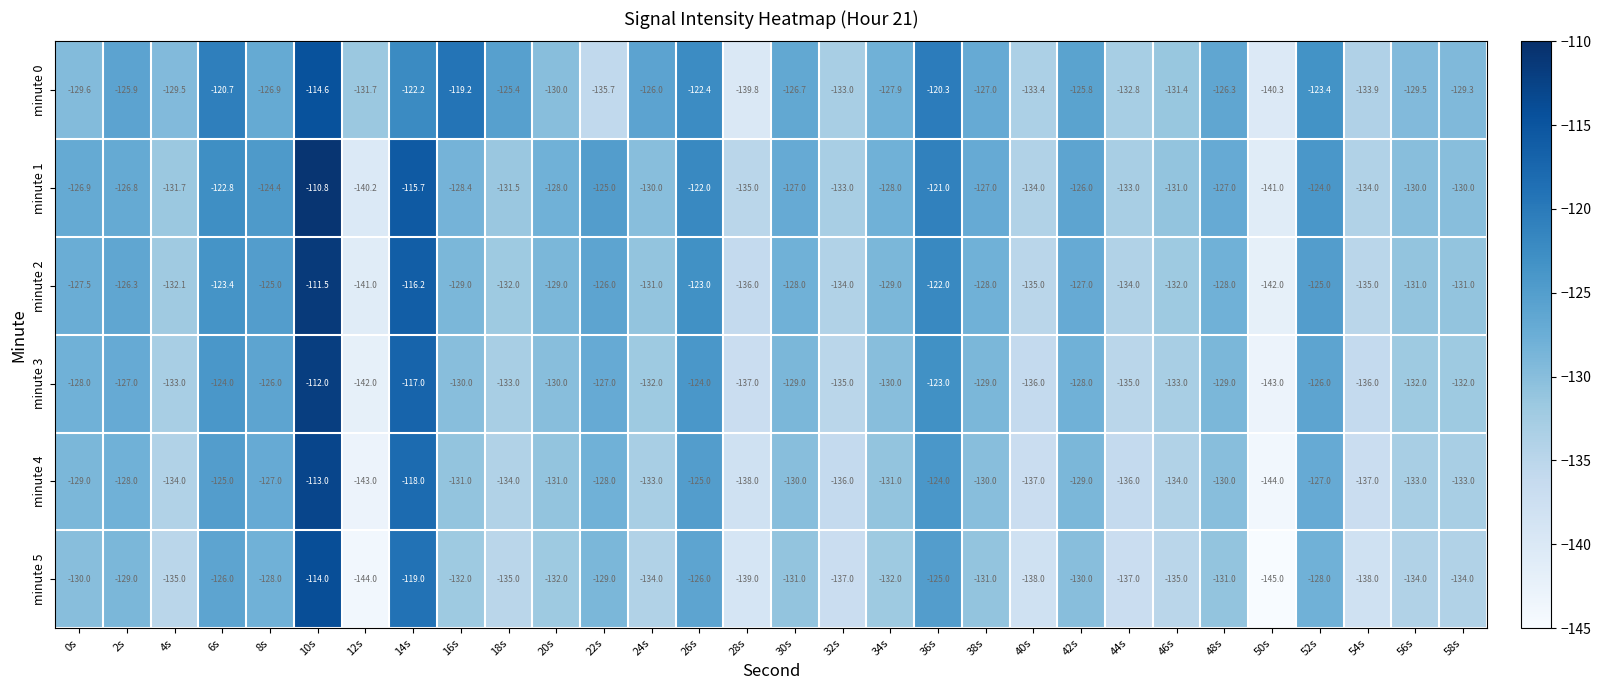

At which category is the sum across all series the highest?

10s